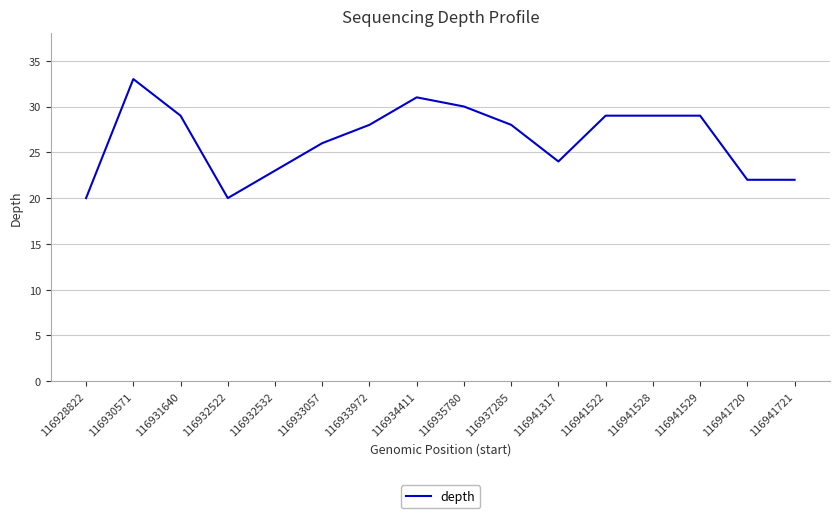

Is it true that the value at 116941721 is 13?

False